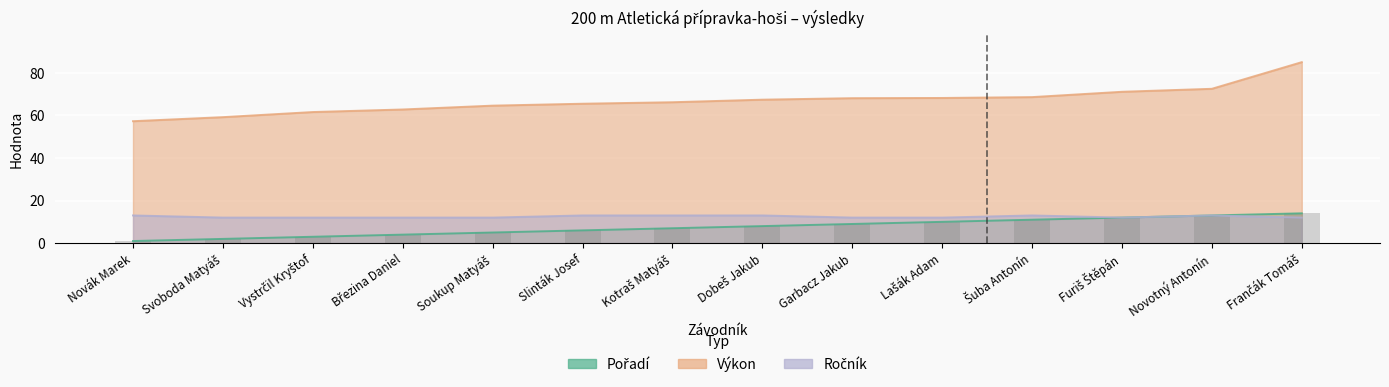

What position from the right is Šuba Antonín?

4